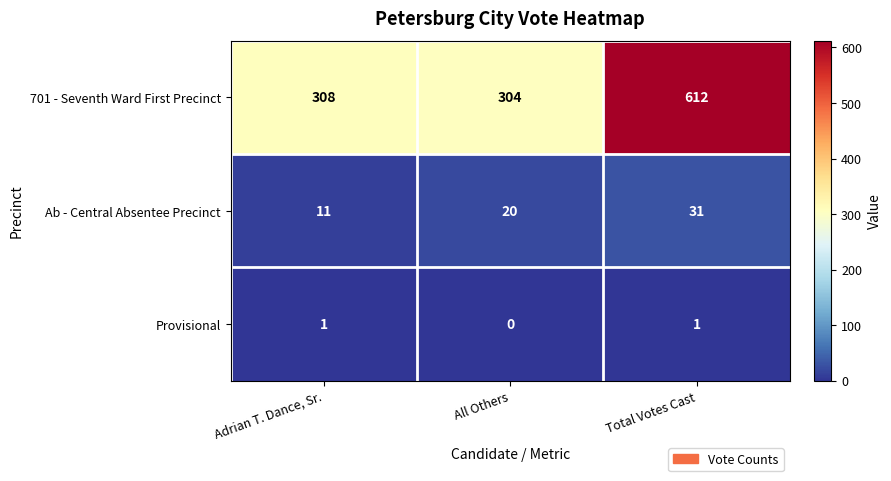

What is the spread (max minus min) of values at Adrian T. Dance, Sr.?

307